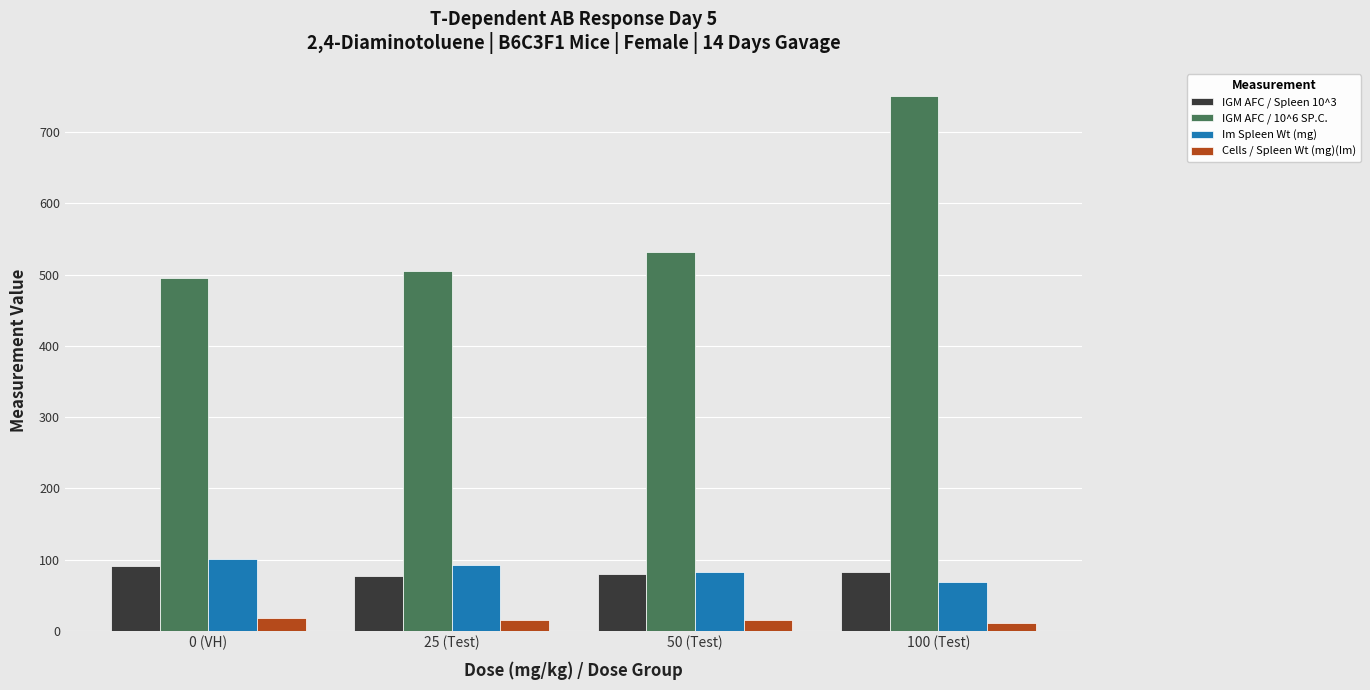

True or false: IGM AFC / 10^6 SP.C. has a value of 839.1 at 25 (Test).

False